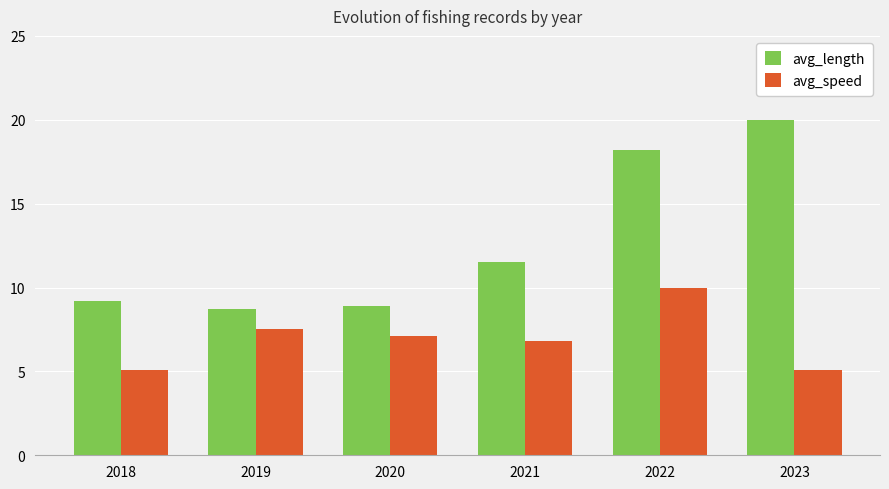

What is the lowest value of the avg_length series?

8.7